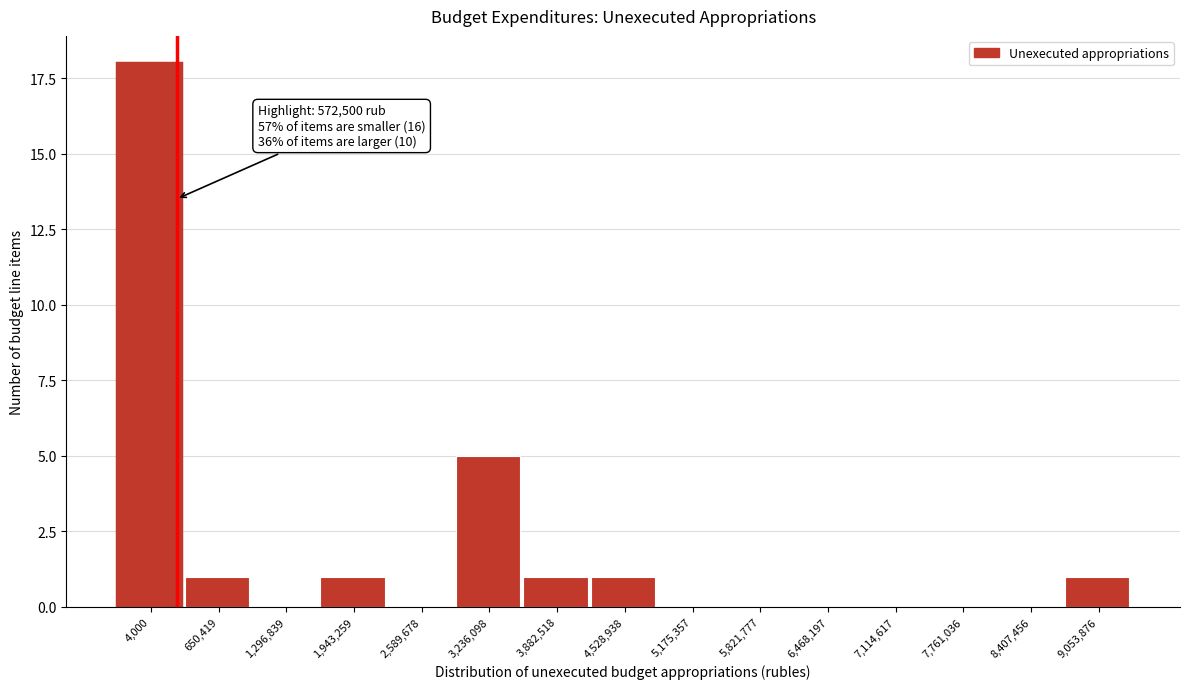

Reading right to left, what are all the values shown in this chart?

9,053,876=1	8,407,456=0	7,761,036=0	7,114,617=0	6,468,197=0	5,821,777=0	5,175,357=0	4,528,938=1	3,882,518=1	3,236,098=5	2,589,678=0	1,943,259=1	1,296,839=0	650,419=1	4,000=18